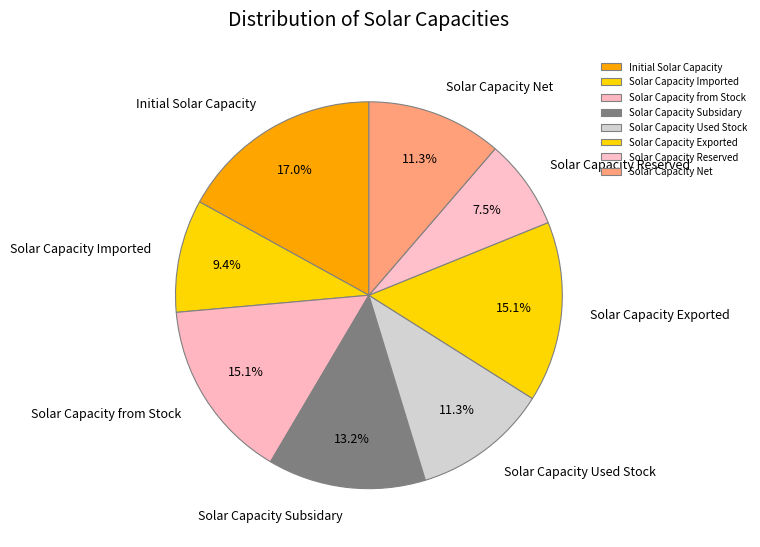

Is there a majority slice in this chart?

No